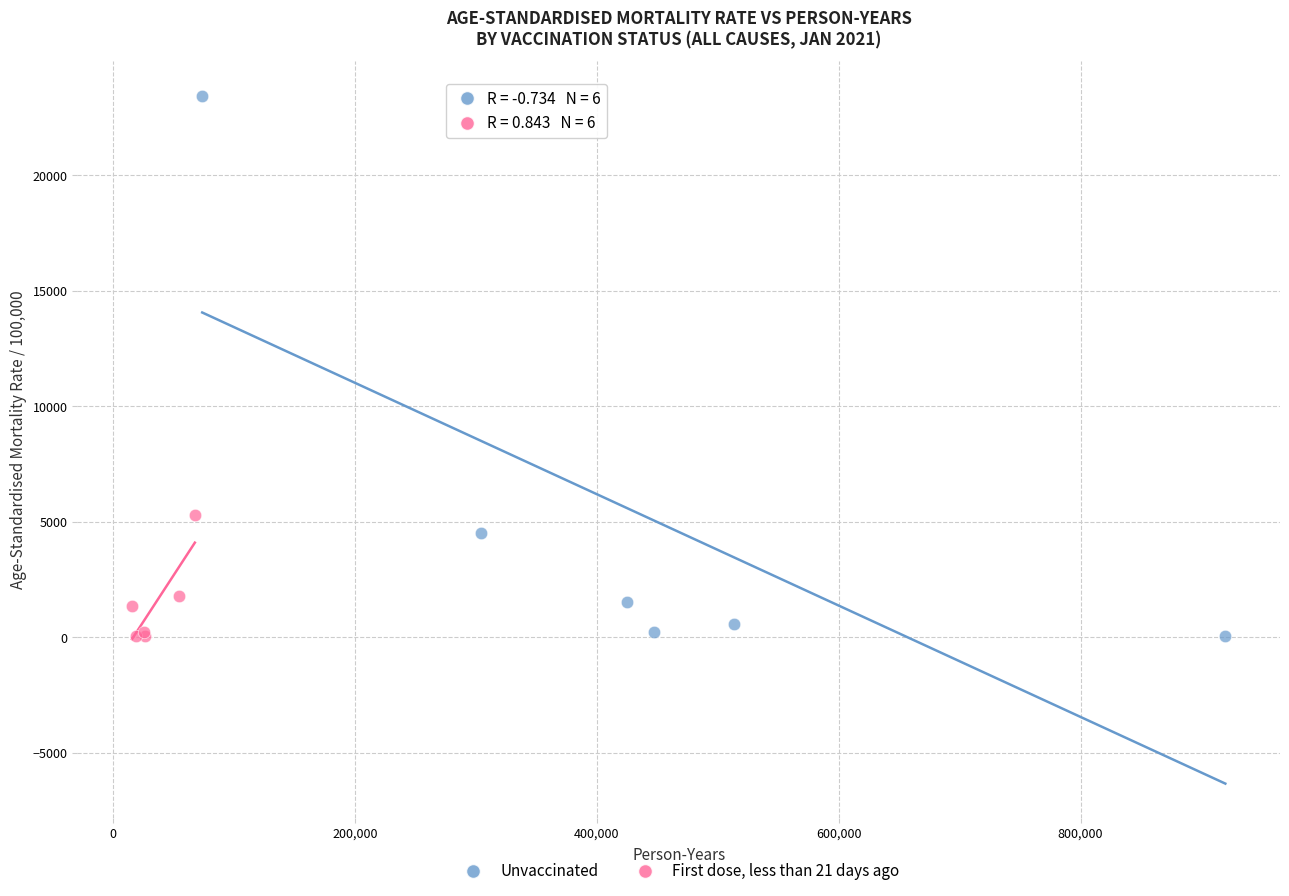

Which series has the largest Y range (max minus min)?

Unvaccinated